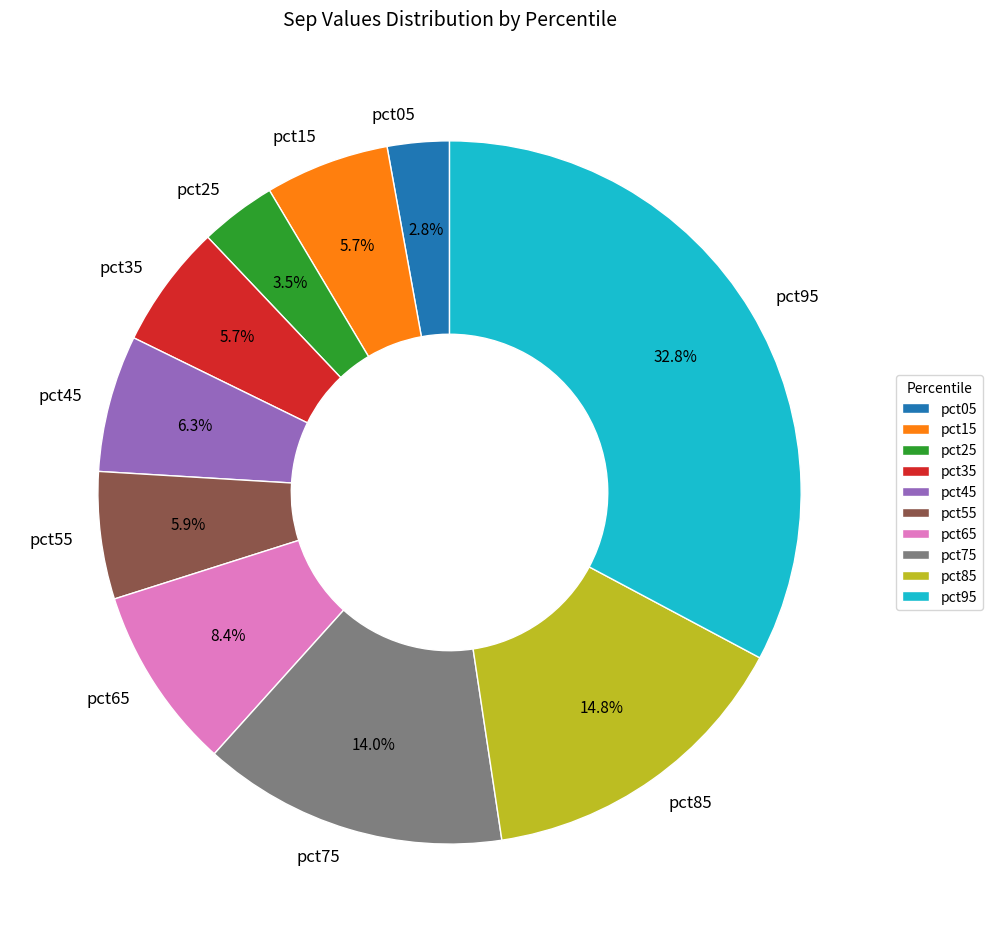

How many slices are in this pie chart?

10